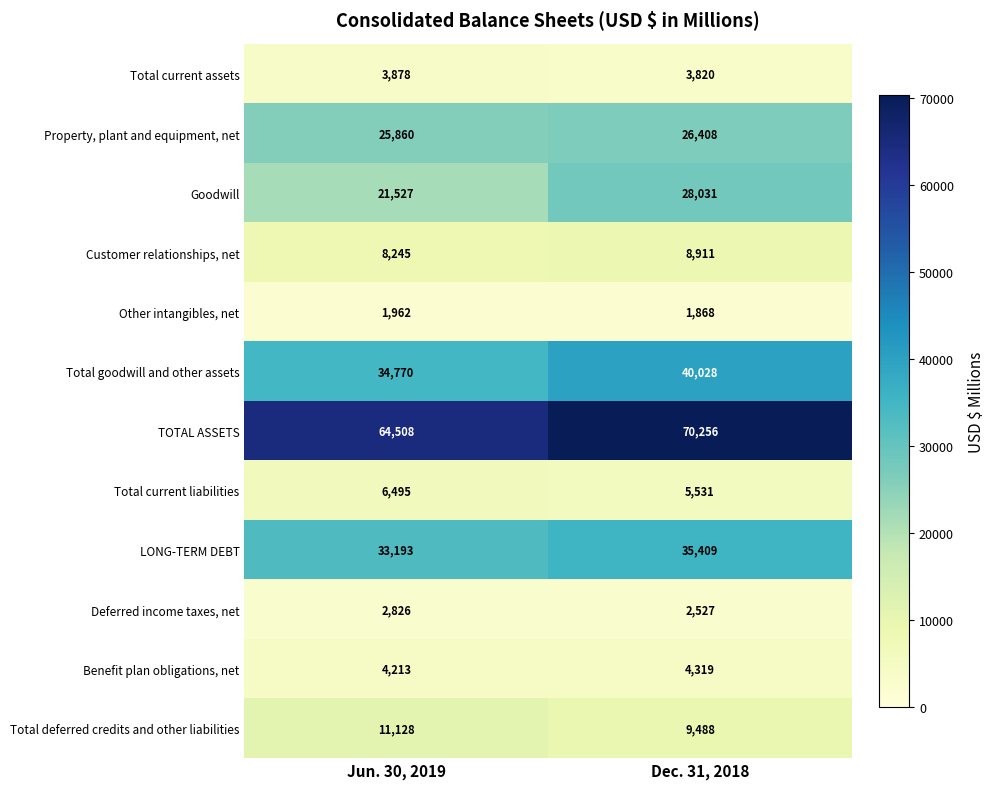

What is the average value of the Total deferred credits and other liabilities series?

10308